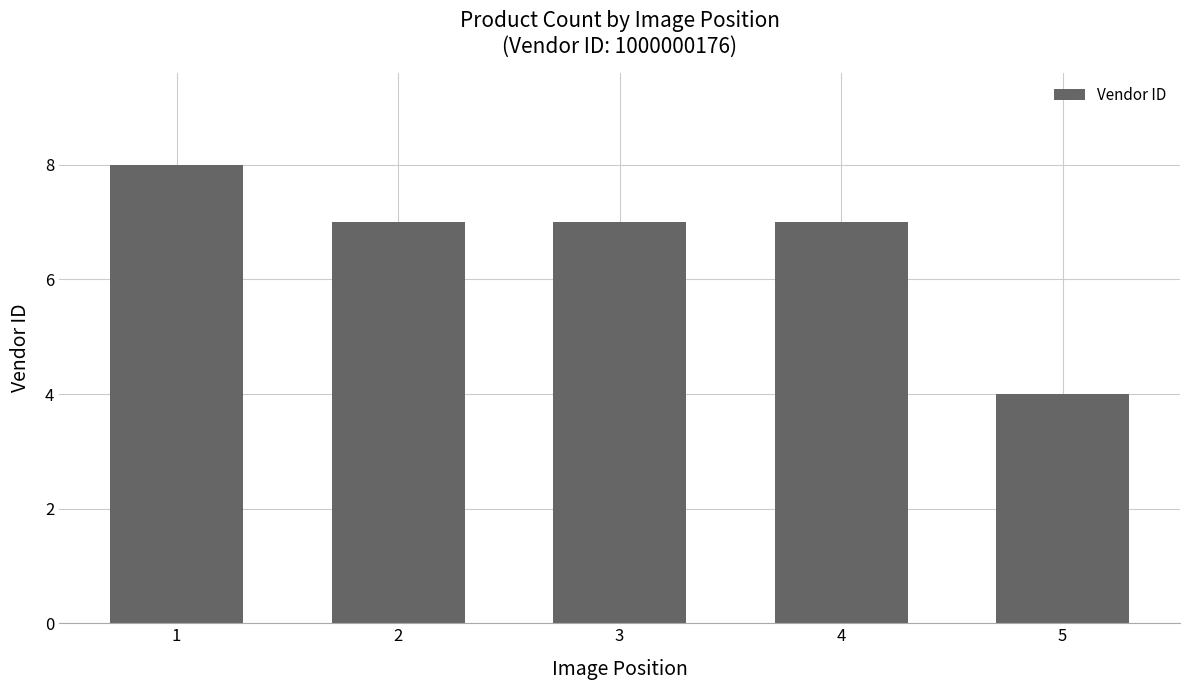

What is the value of the 4th bar from the left?

7